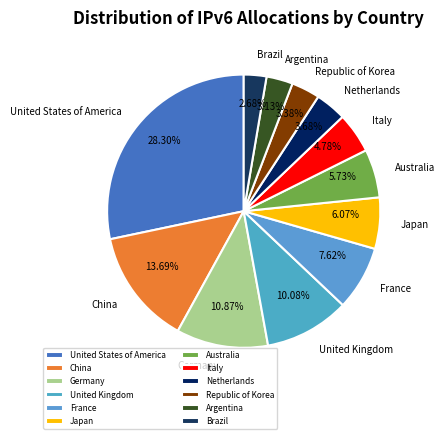

Which category has the biggest portion of the pie?

United States of America